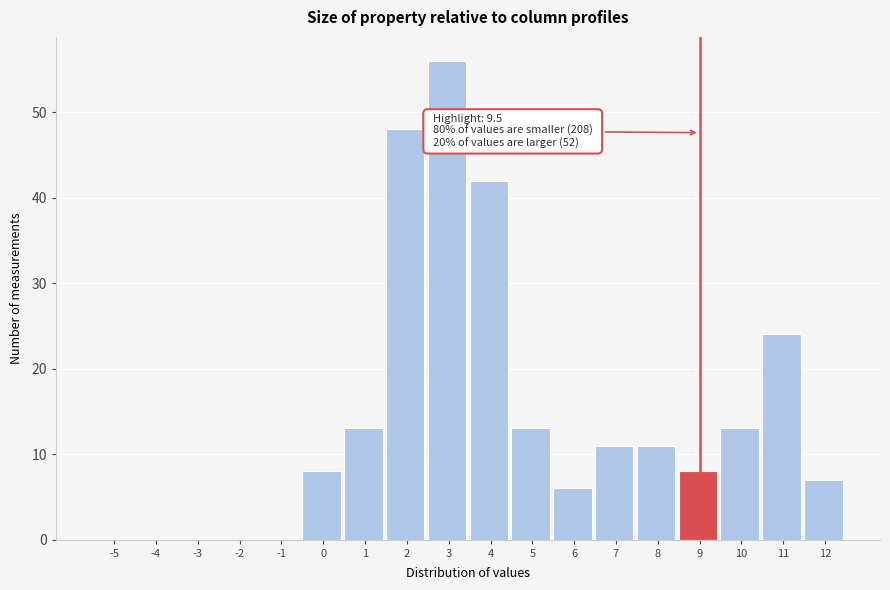

Reading left to right, list all the values displayed in this chart.

-5=0	-4=0	-3=0	-2=0	-1=0	0=8	1=13	2=48	3=56	4=42	5=13	6=6	7=11	8=11	9=8	10=13	11=24	12=7